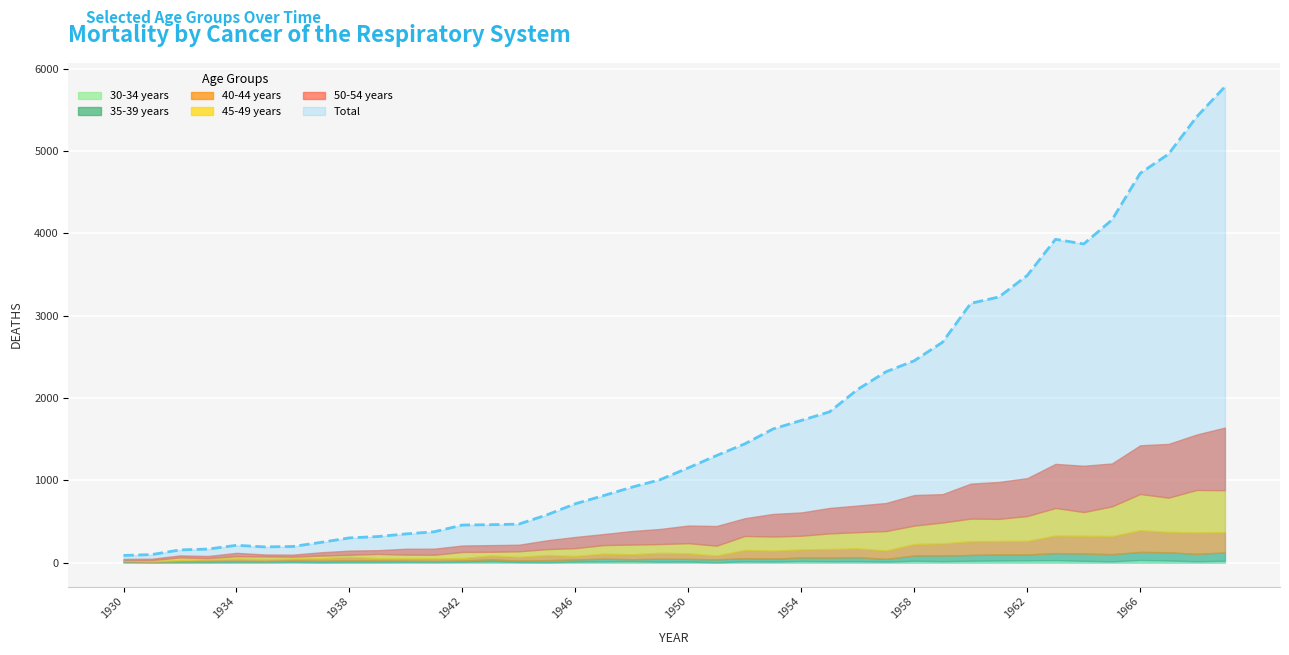

The 45-49 years series shows 43.4 at 1950. True or false?

False